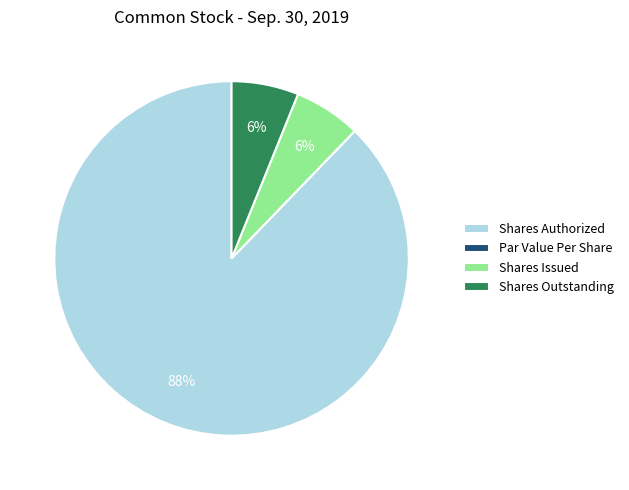

To the nearest percent, what portion does Shares Issued represent?

6%